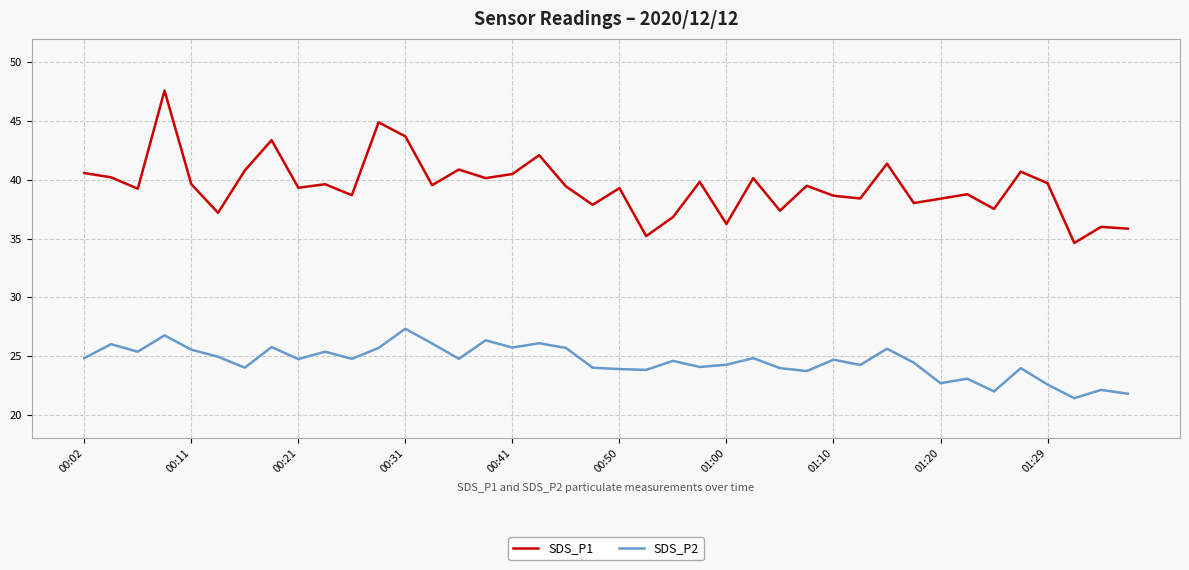

What is the difference between the maximum and minimum values in the SDS_P2 series?

5.9